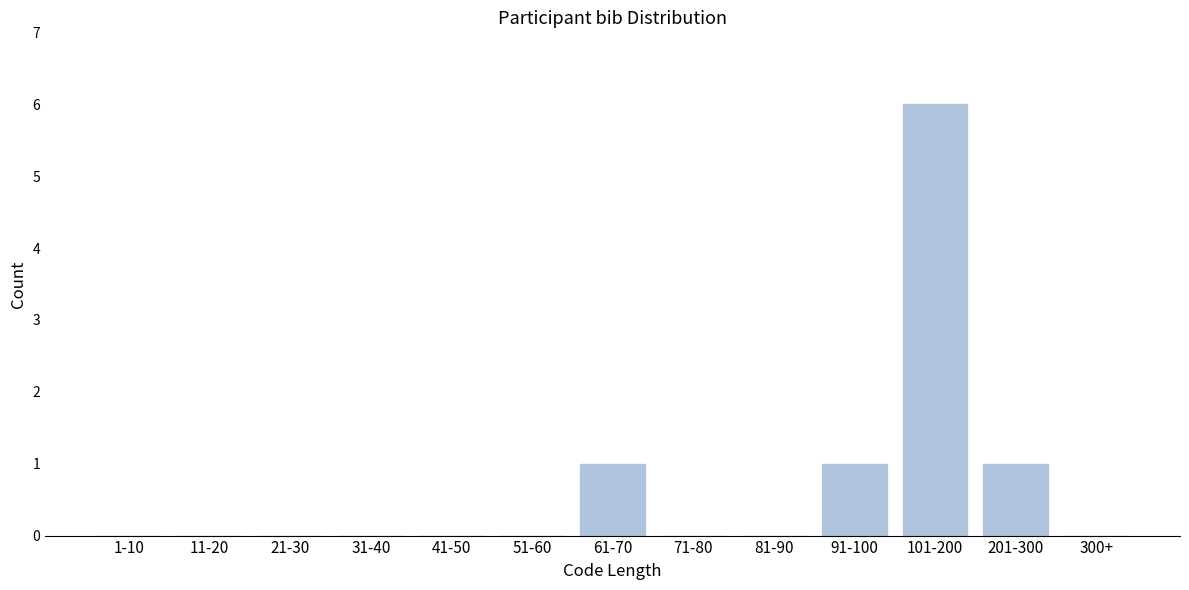

Reading left to right, transcribe all the data shown in this chart.

1-10=0	11-20=0	21-30=0	31-40=0	41-50=0	51-60=0	61-70=1	71-80=0	81-90=0	91-100=1	101-200=6	201-300=1	300+=0